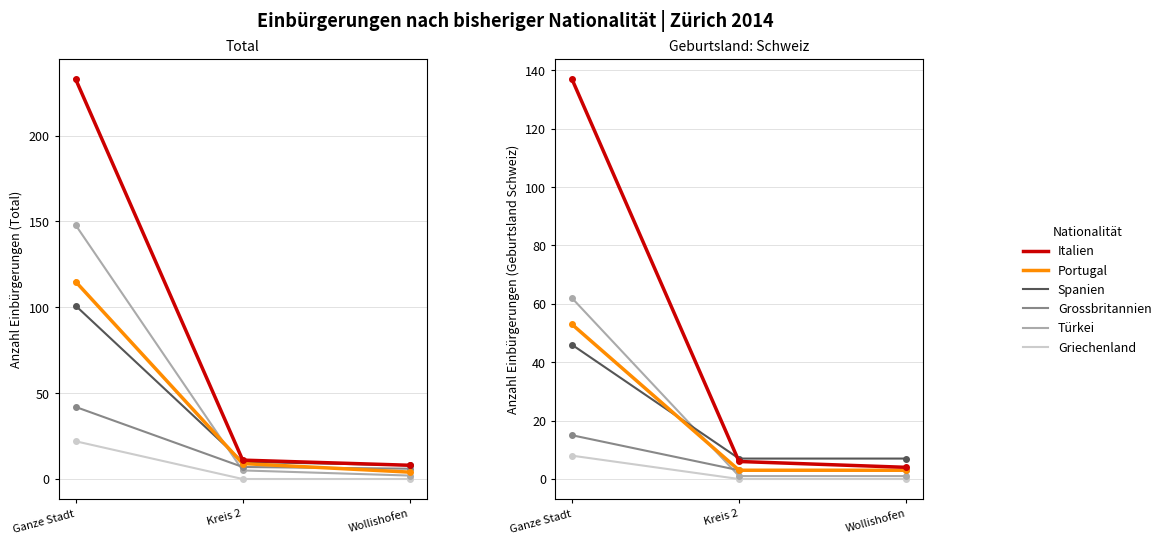

What is the value of the Italien point at the 1st from the left?

137